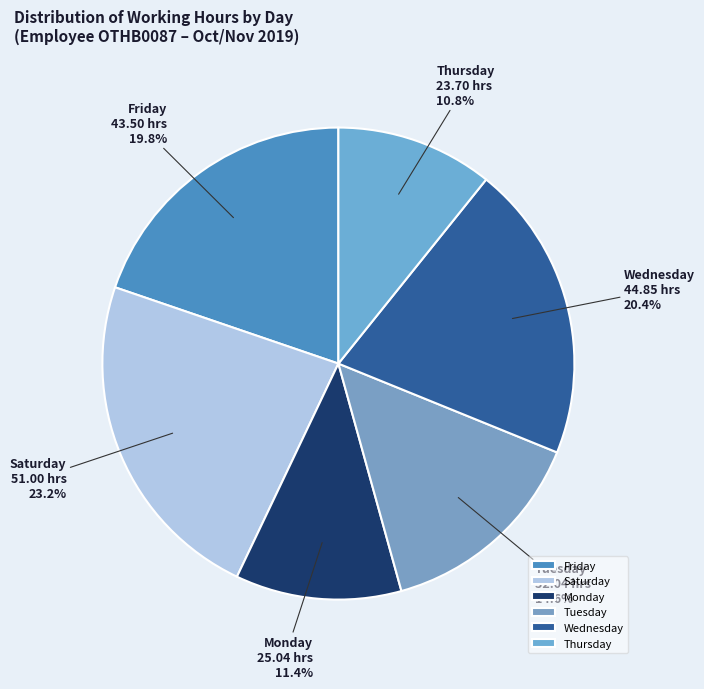

Which has a higher value, Friday or Tuesday?

Friday